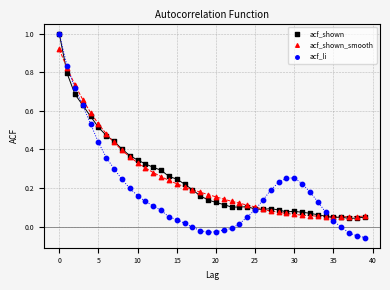

What are all the series names shown in the legend?

acf_shown, acf_shown_smooth, acf_li